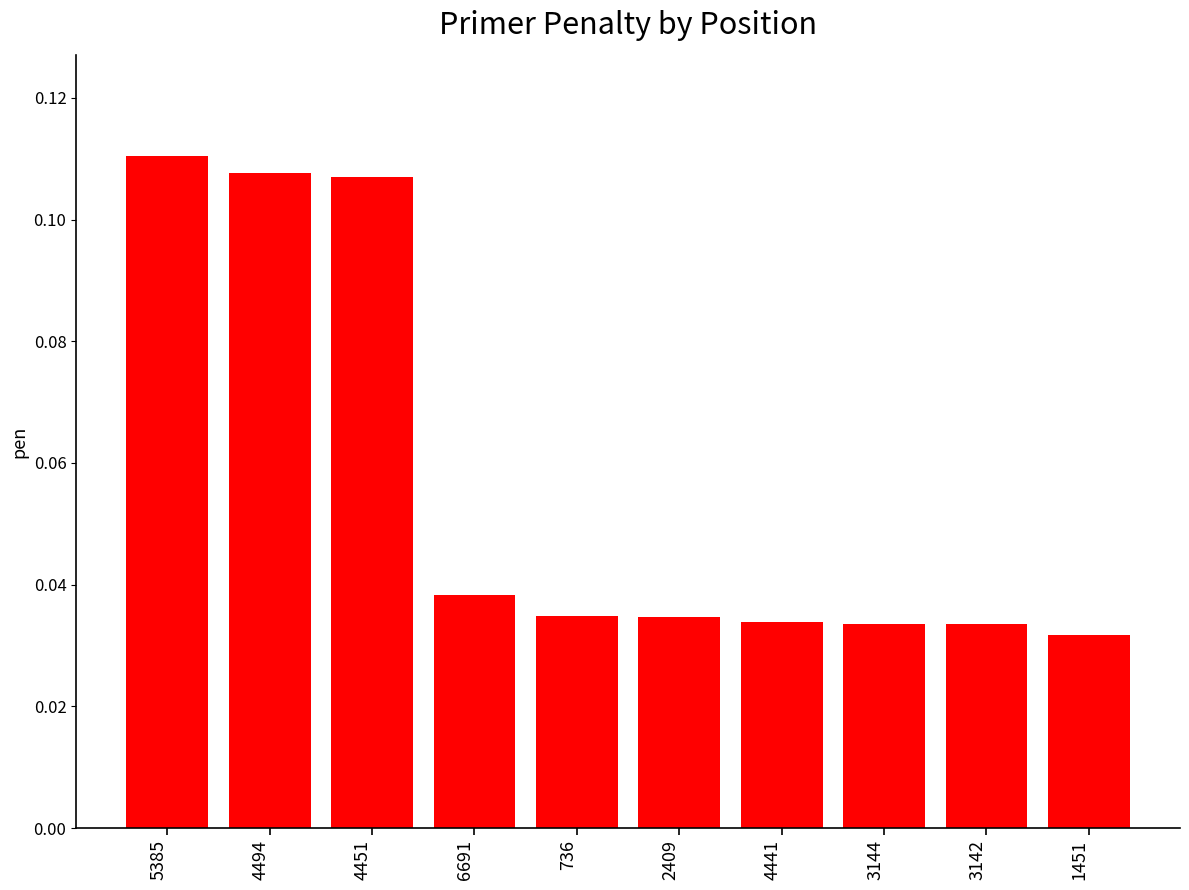

What is the label of the 3rd bar from the left?

4451